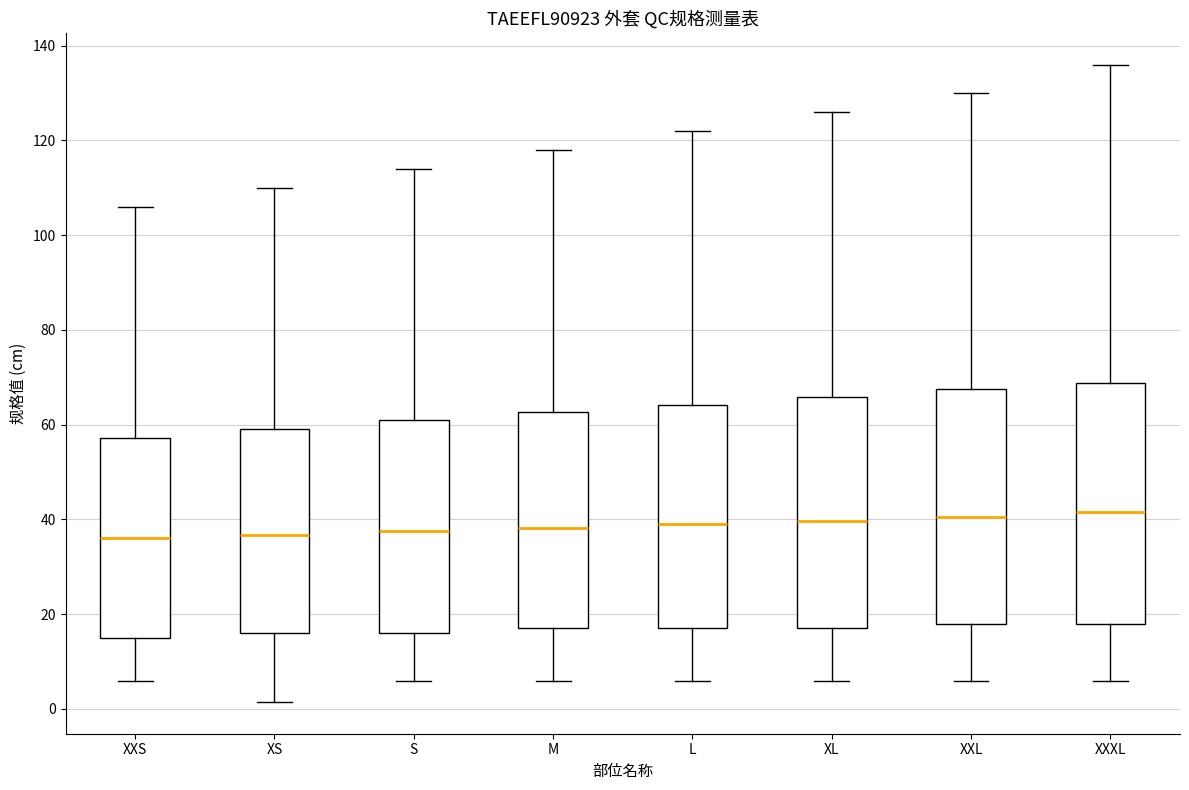

Reading left to right, transcribe this box plot: for each box, give where its median line is, the range the box spans, and where its two whiskers end, as read against the y-axis. The values are not printed on the chart, so give them approximately, as read against the axis.

XXS: median 36, box 16 to 58, whiskers 6 to 106
XS: median 36, box 16 to 60, whiskers 2 to 110
S: median 38, box 16 to 62, whiskers 6 to 114
M: median 38, box 18 to 62, whiskers 6 to 118
L: median 40, box 18 to 64, whiskers 6 to 122
XL: median 40, box 18 to 66, whiskers 6 to 126
XXL: median 40, box 18 to 68, whiskers 6 to 130
XXXL: median 42, box 18 to 68, whiskers 6 to 136